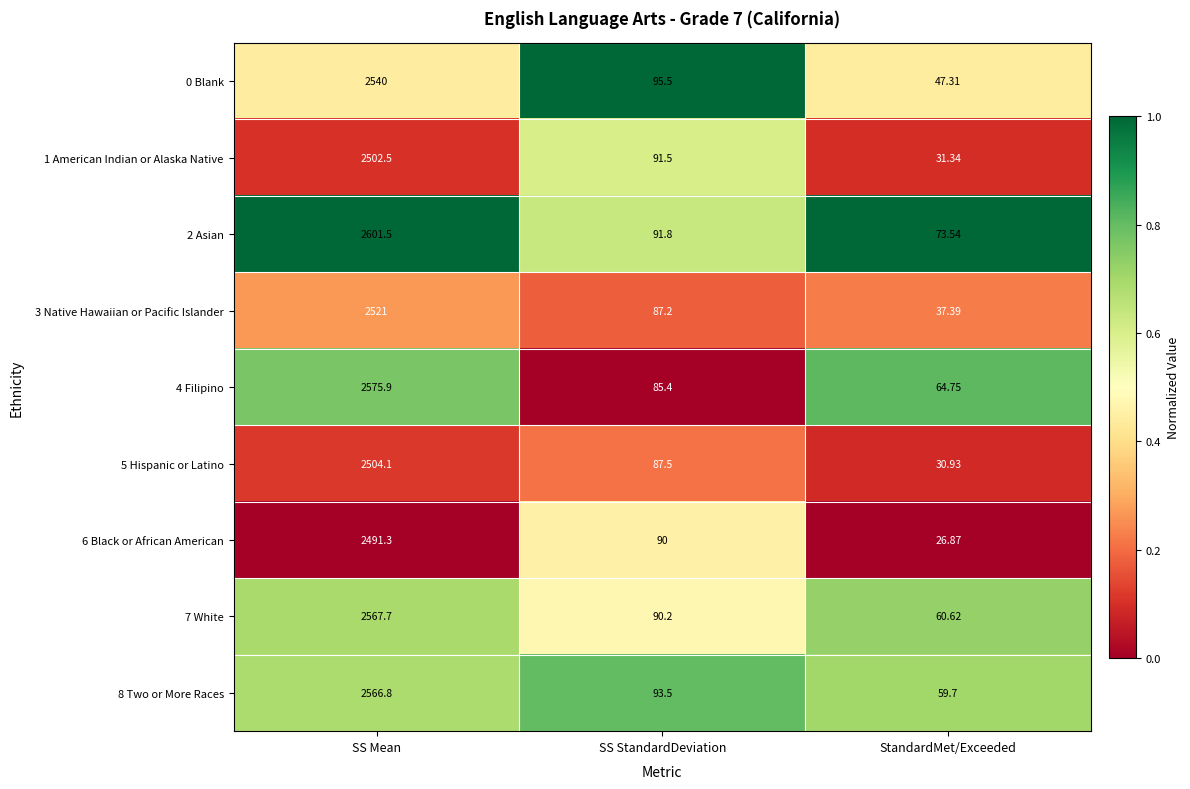

Which category has the highest value across all series?

SS Mean